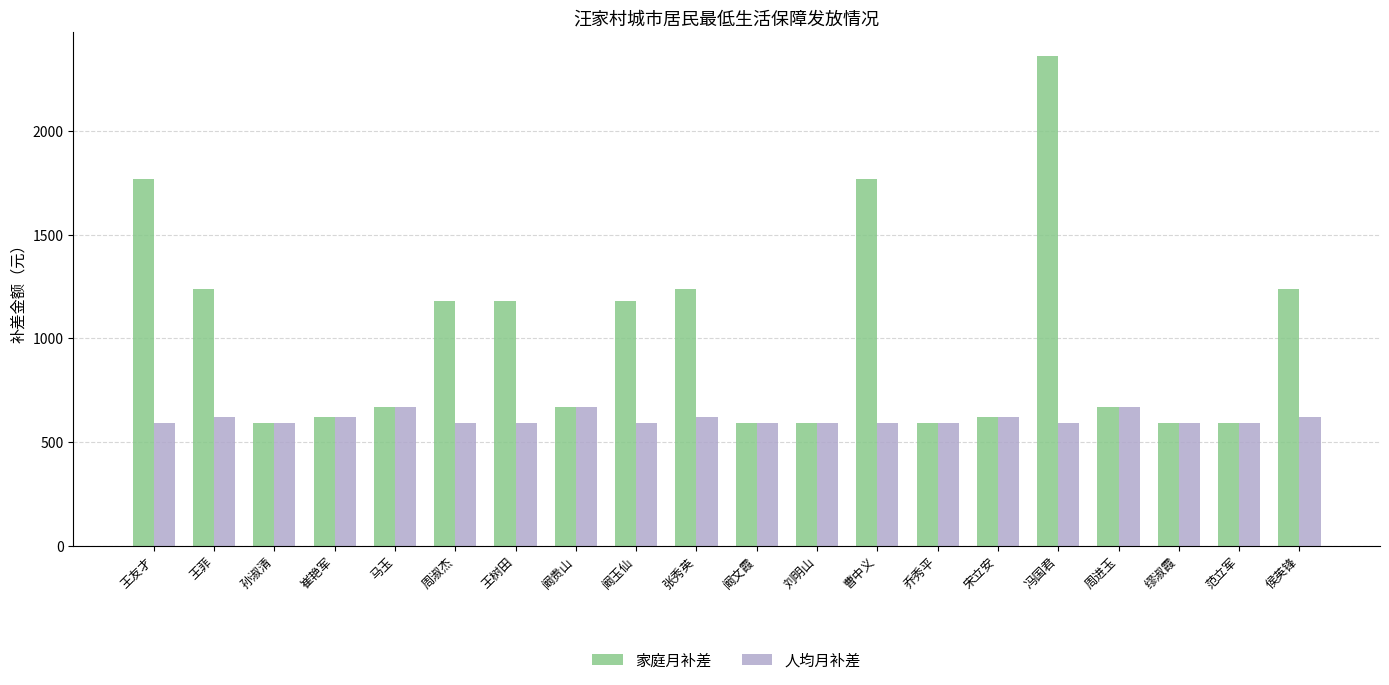

At how many categories does at least one series exceed 1070?

9